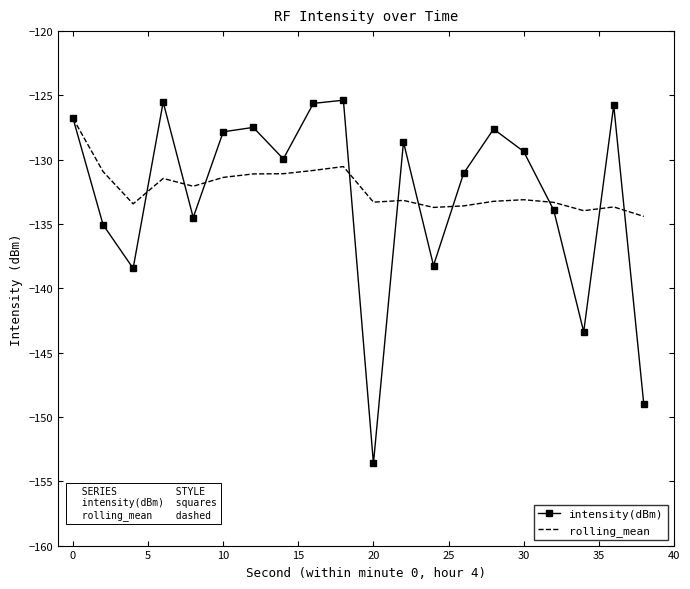

What is the maximum value for intensity(dBm)?

-125.4